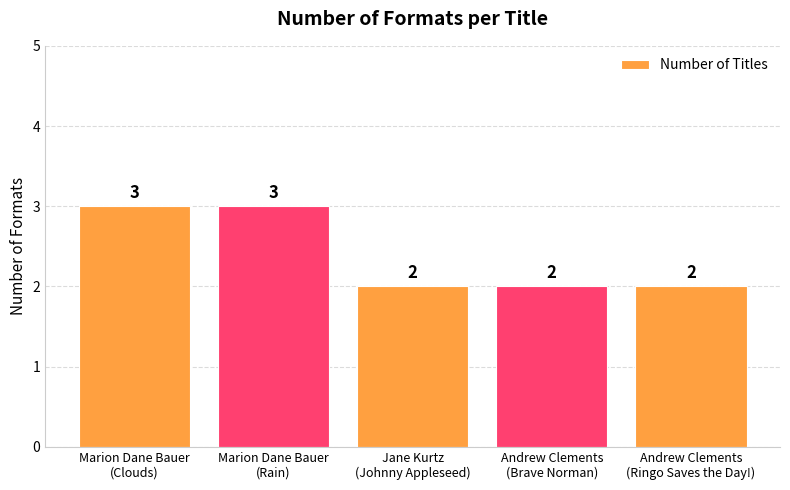

Is it true that the value at Andrew Clements
(Brave Norman) is 2?

True